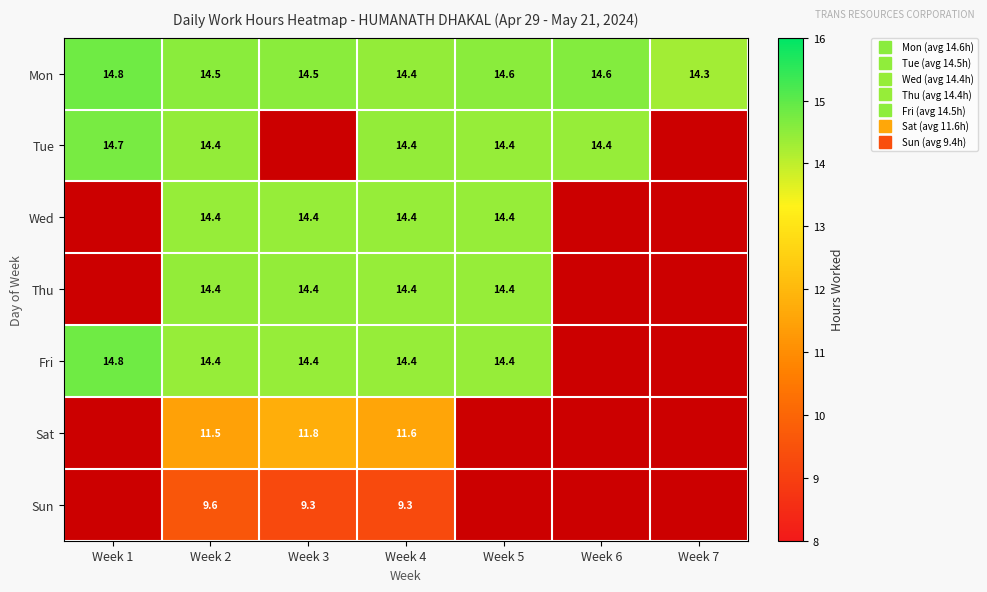

Between Week 1 and Week 2, which is larger?

Week 1